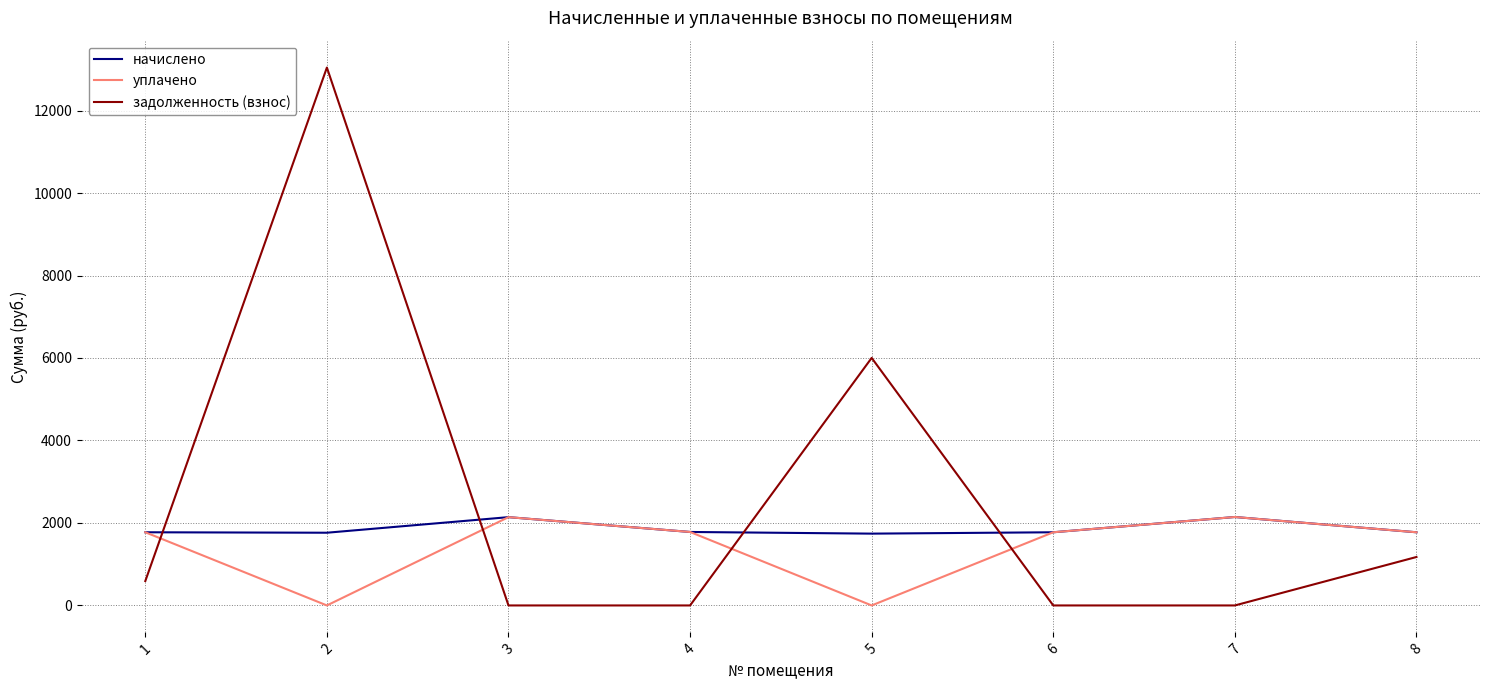

True or false: задолженность (взнос) and начислено cross at least once.

True